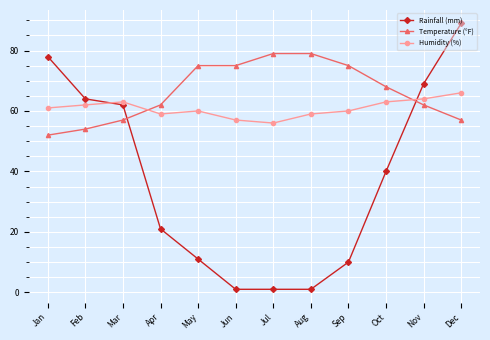

Rank the series by their maximum value, from lowest to highest.

Humidity (%), Temperature (°F), Rainfall (mm)